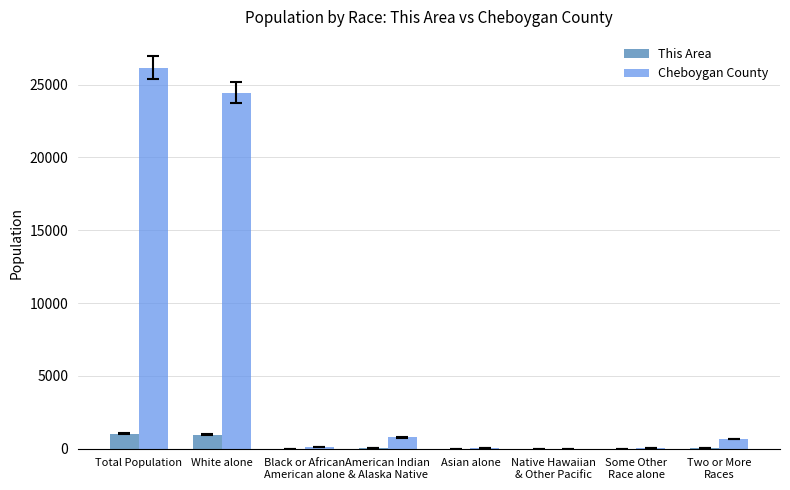

What is the sum of all Cheboygan County values?

52304